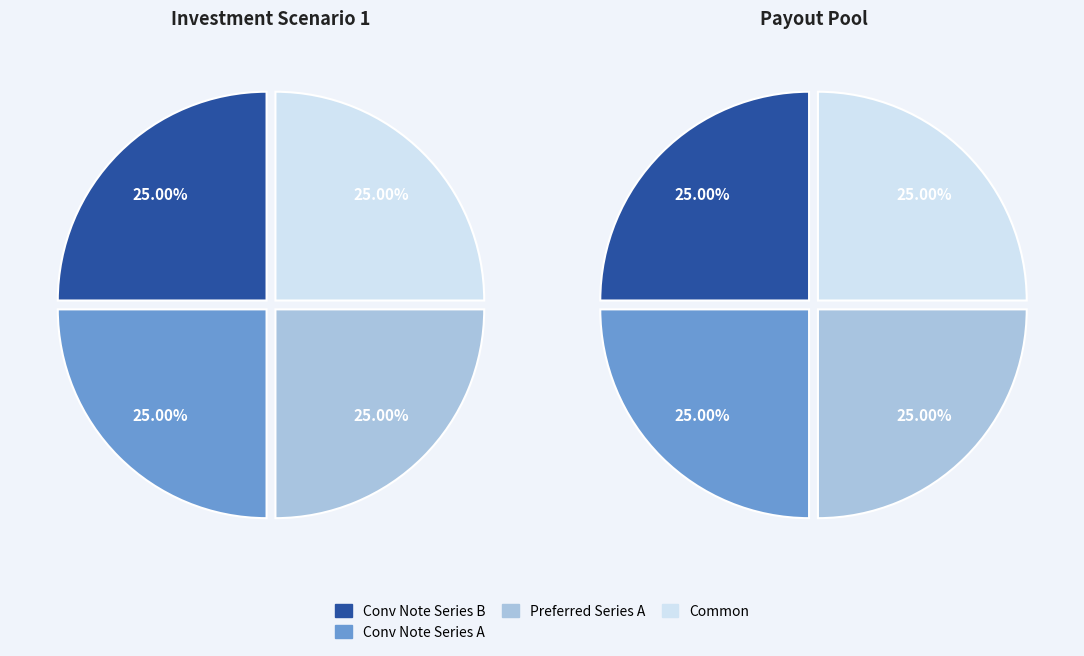

Is there any slice that represents more than half of the pie?

No